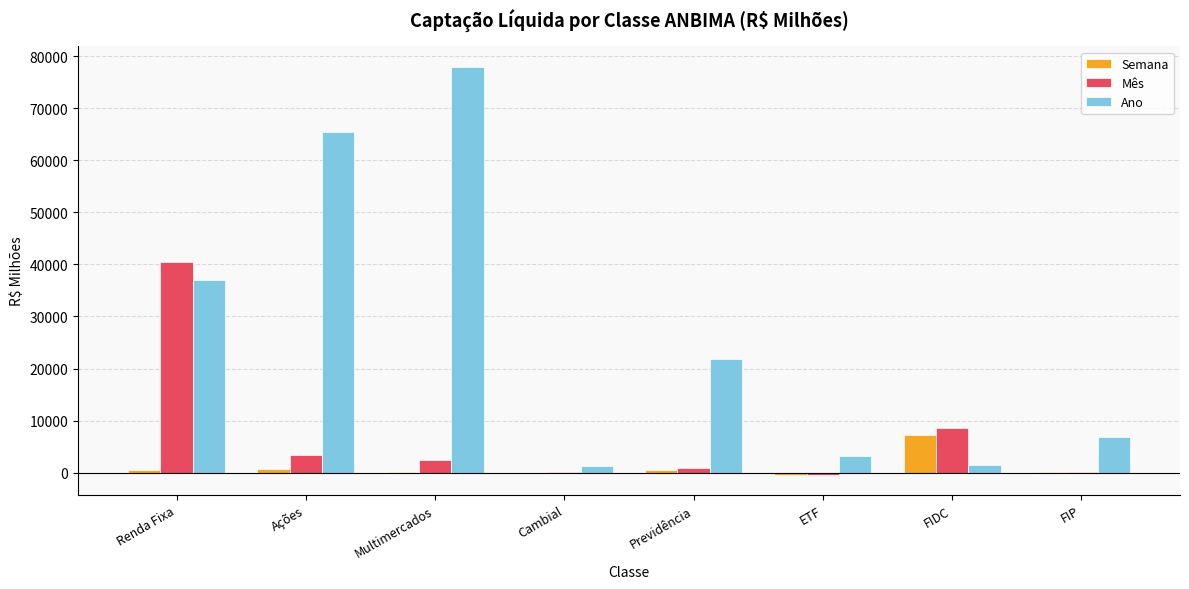

Where is Ano nearest to the value 39587?

Renda Fixa